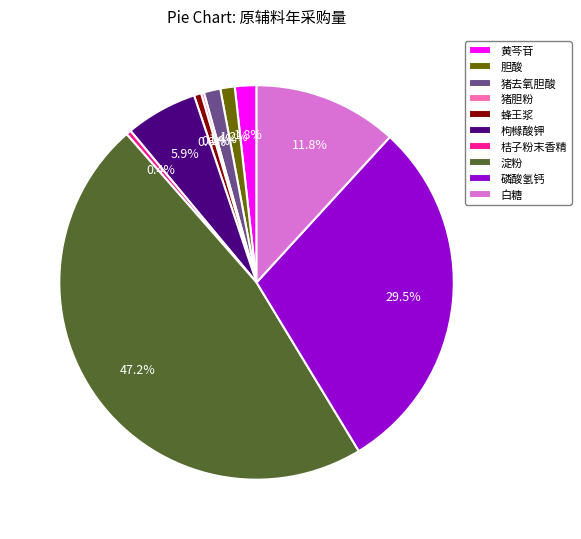

Is 猪去氧胆酸 the majority of the pie?

No